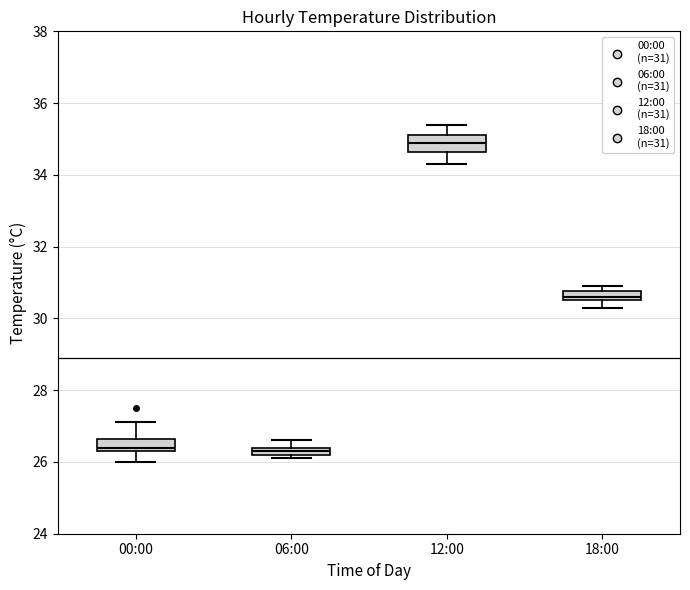

Where does the upper whisker of the box for 06:00 end on the y-axis? The values are not printed on the chart, so give them approximately, as read against the axis.

26.6